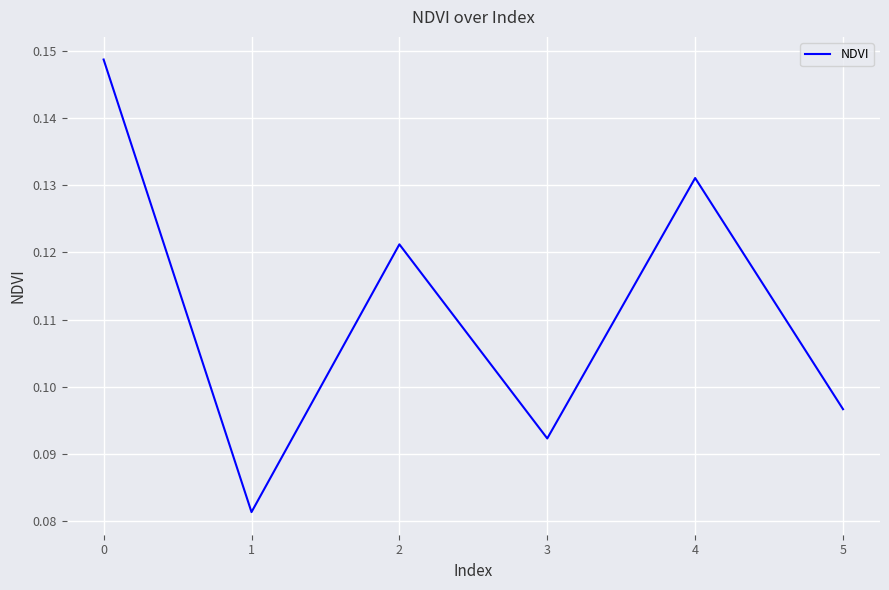

True or false: there are more than 0 points higher than both neighbors.

True